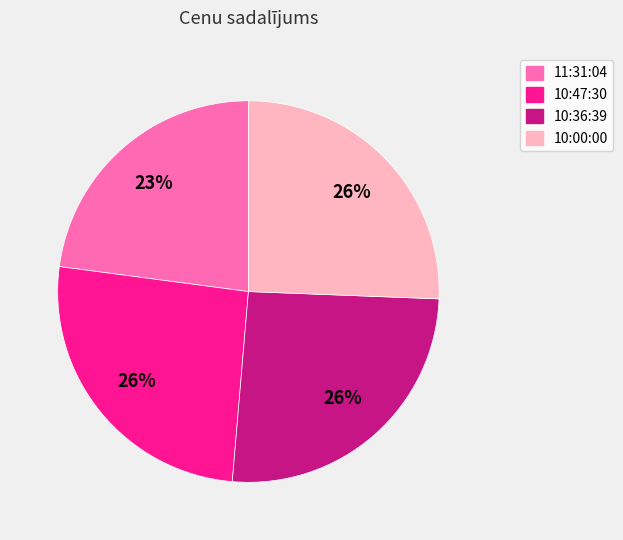

The 11:31:04 slice represents 23% of the pie. True or false?

True